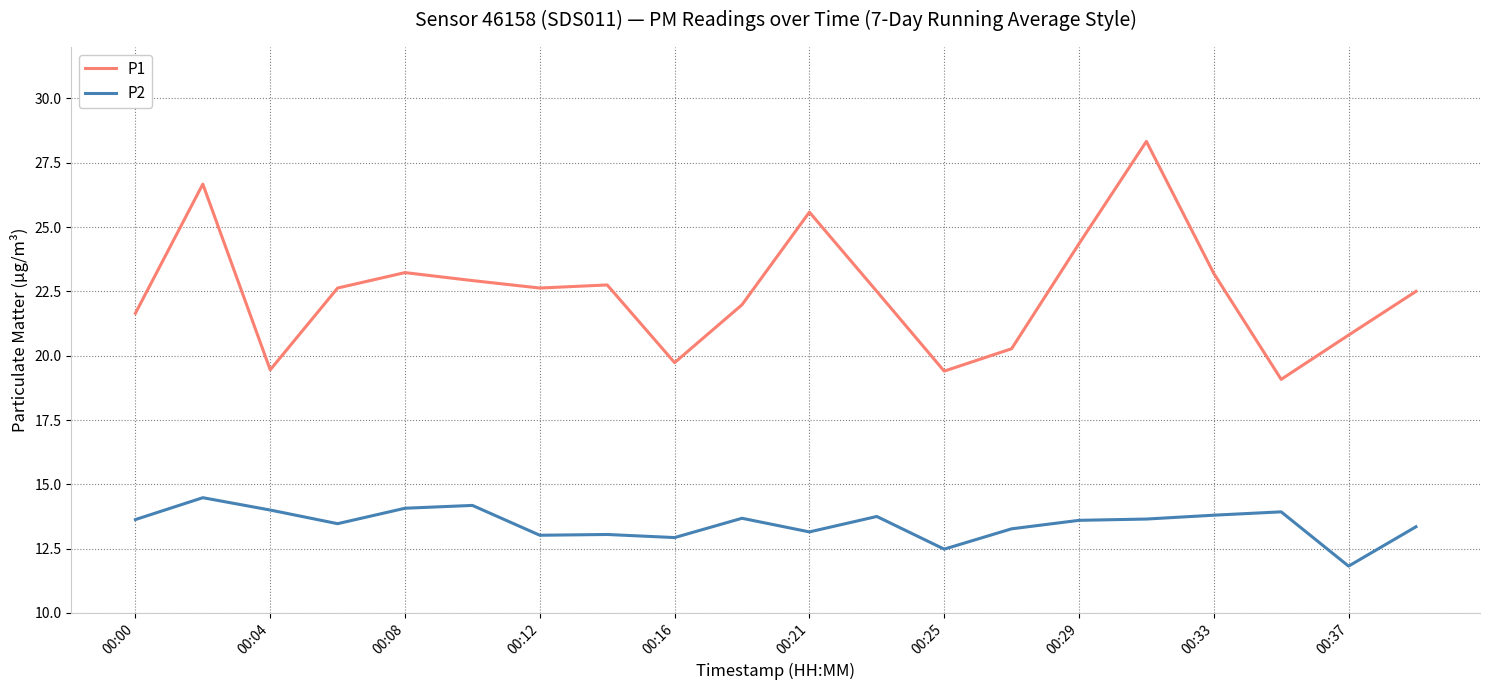

Rank the series by their average value, from highest to lowest.

P1, P2